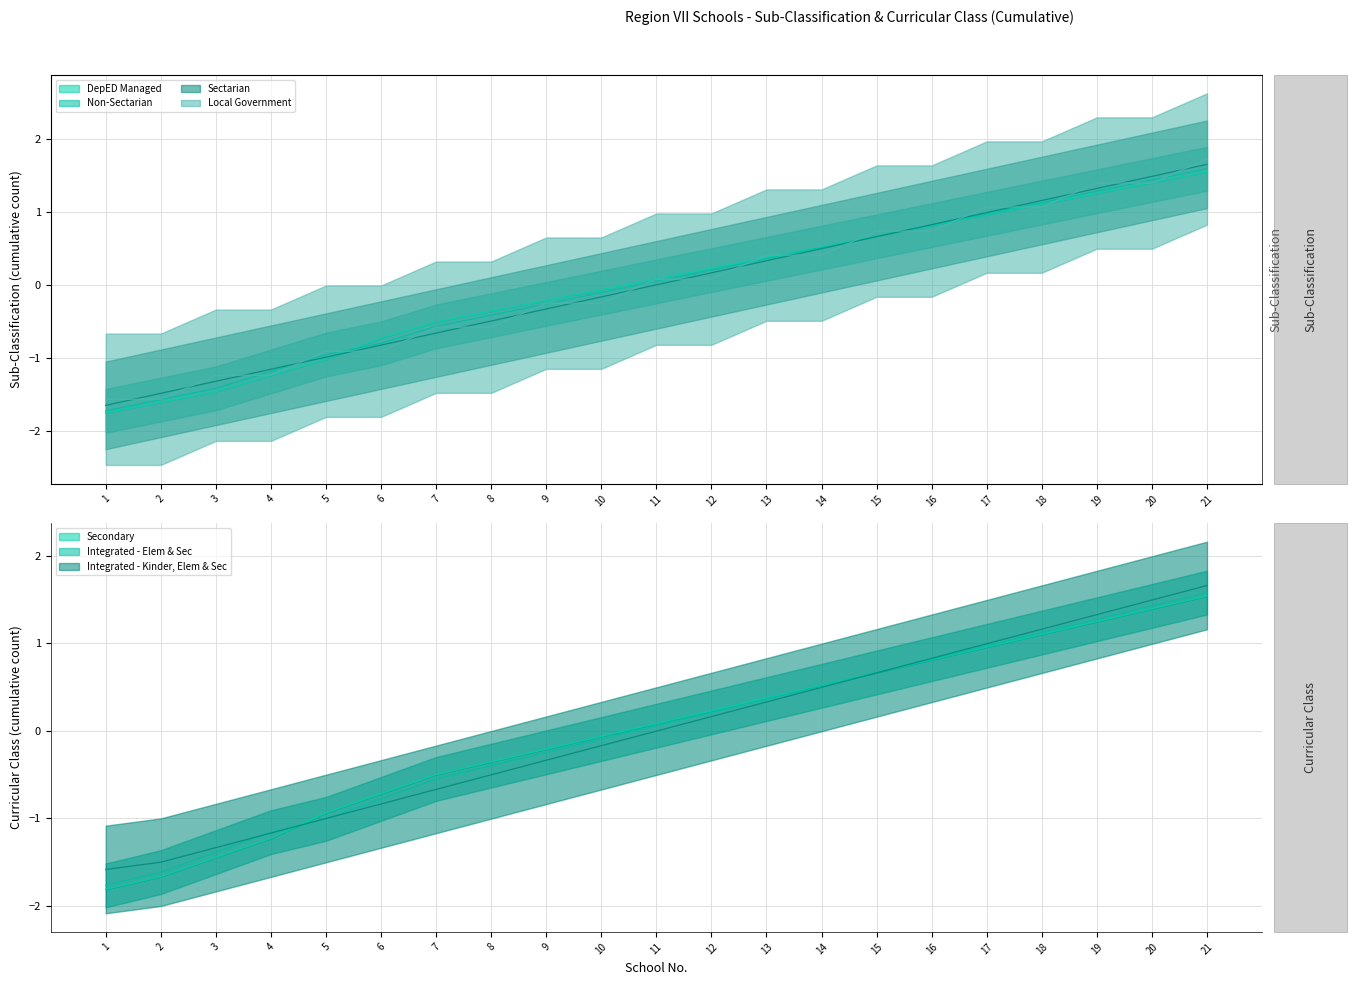

Where do DepED Managed and Local Government first cross each other?

5 and 6